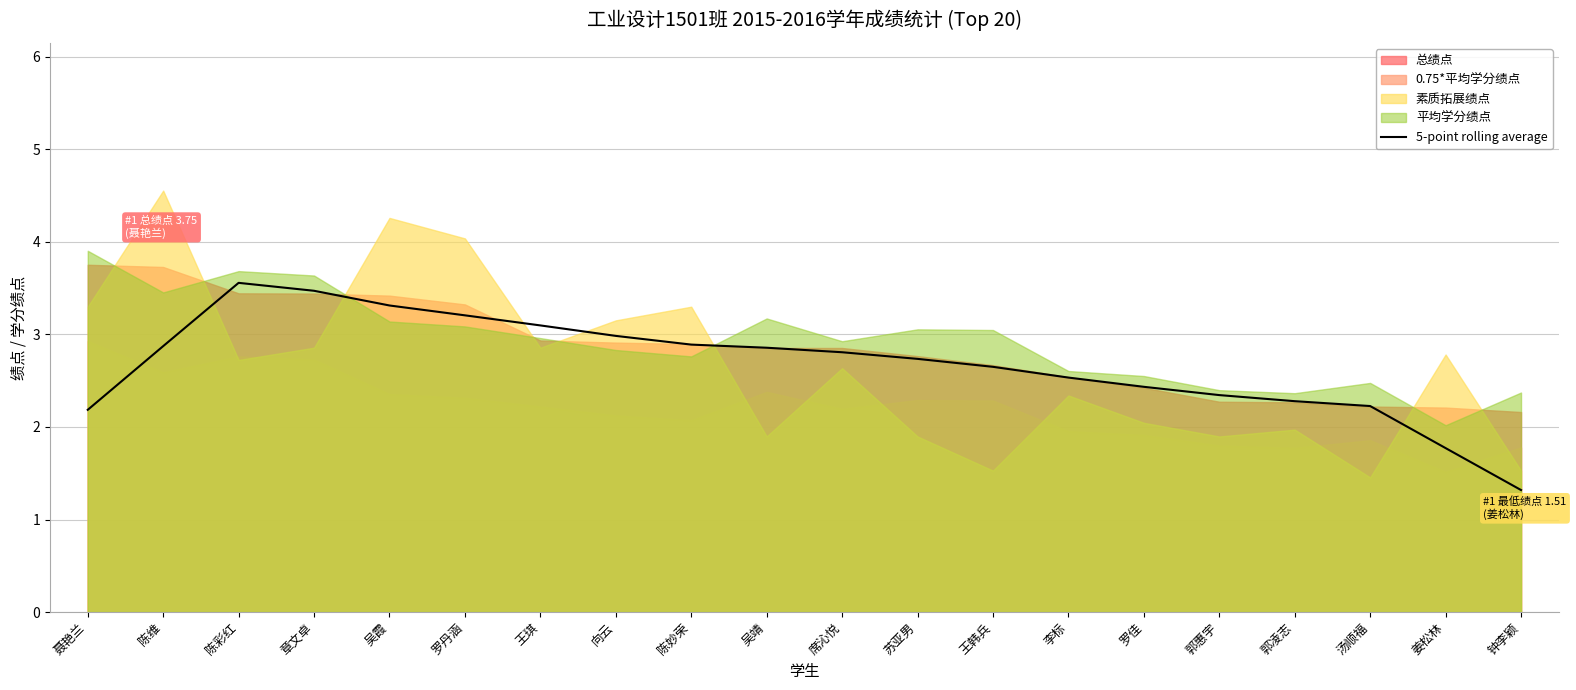

True or false: there are more than 2 points higher than both neighbors.

False